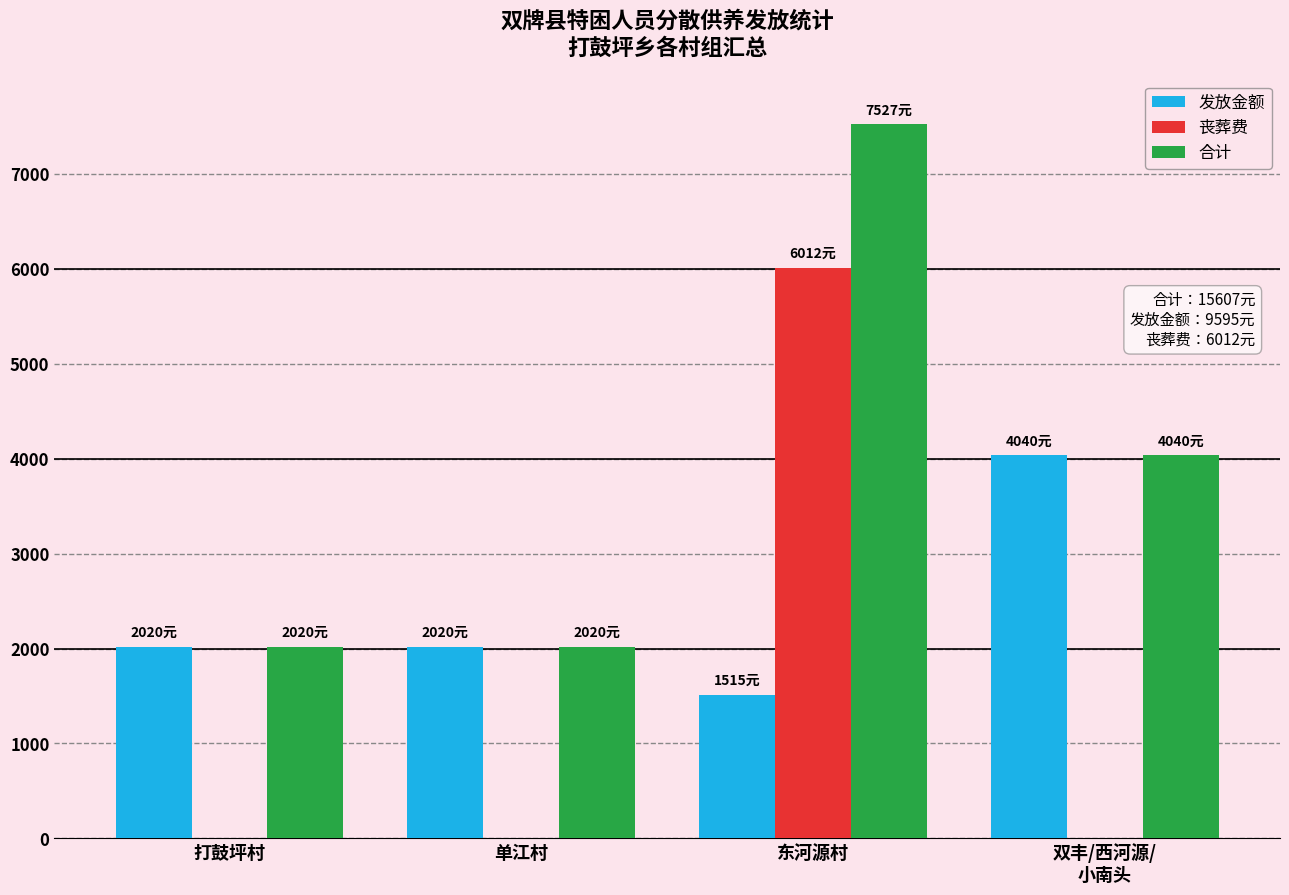

What is the sum of all 合计 values?

15607